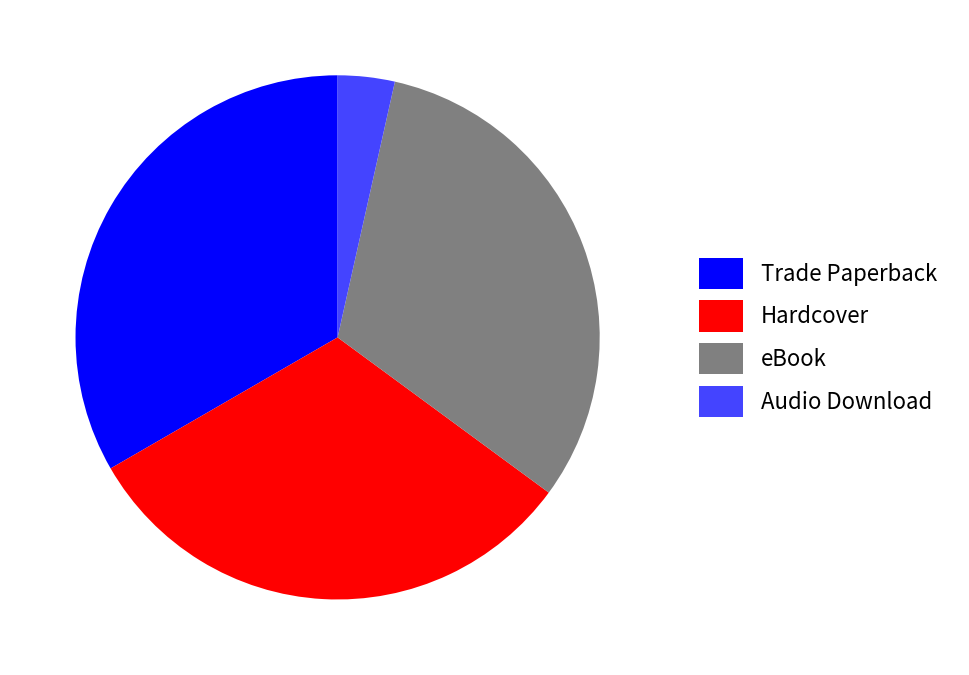

Is there any slice that represents more than half of the pie?

No